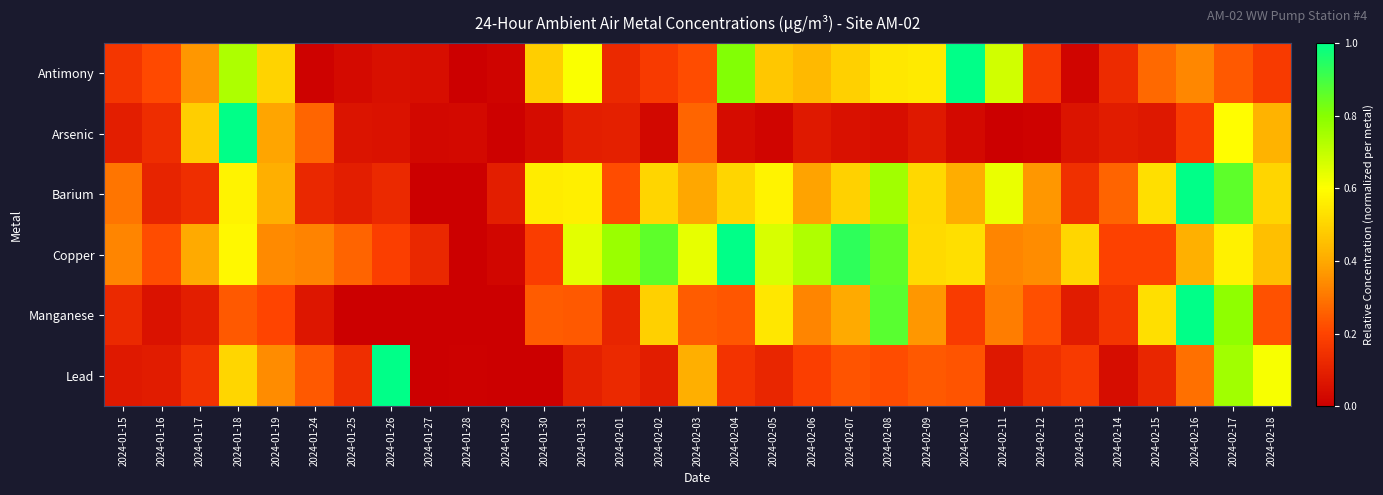

Which series has the largest range (max minus min)?

Antimony